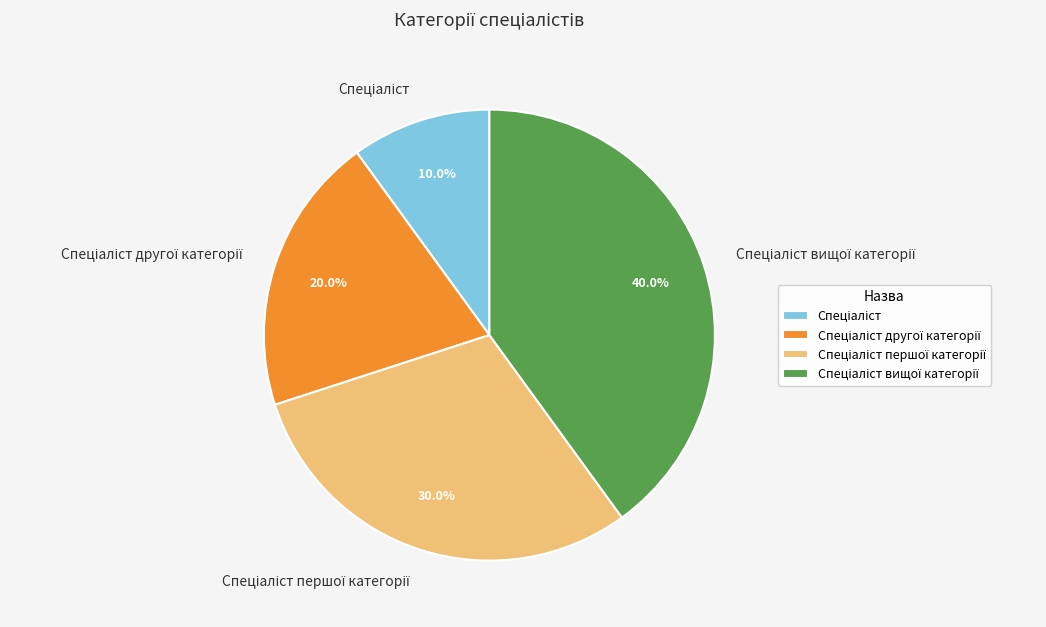

How many slices are in this pie chart?

4